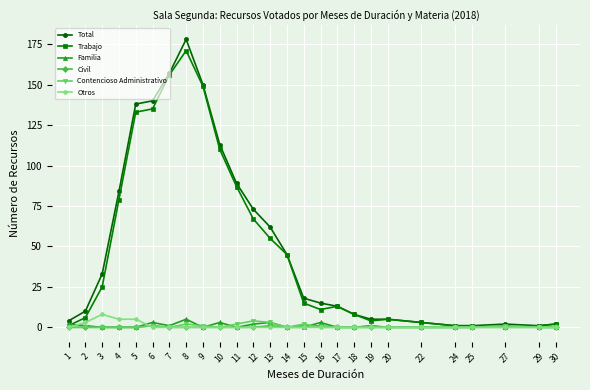

True or false: Otros has more than 0 points higher than both neighbors.

True